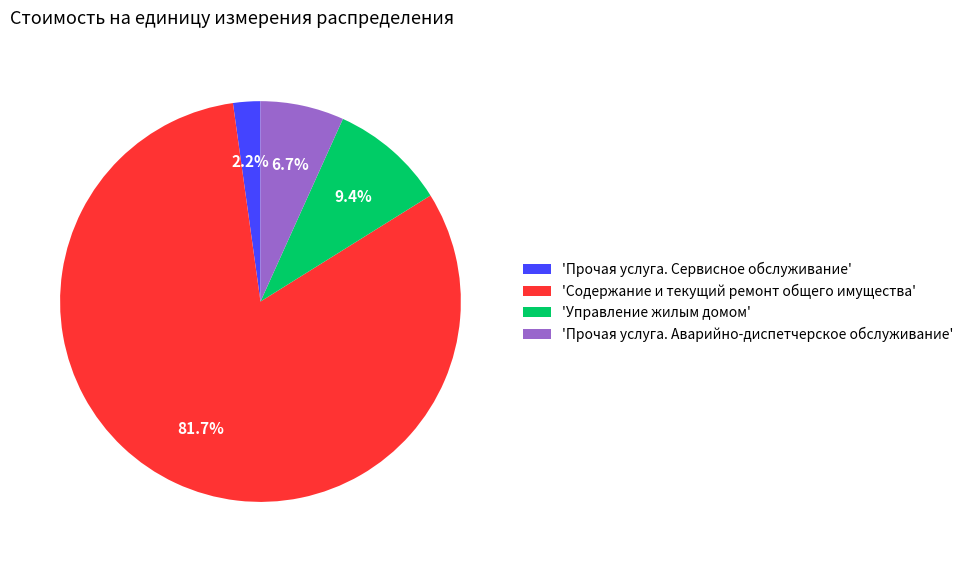

Is there any slice that represents more than half of the pie?

Yes